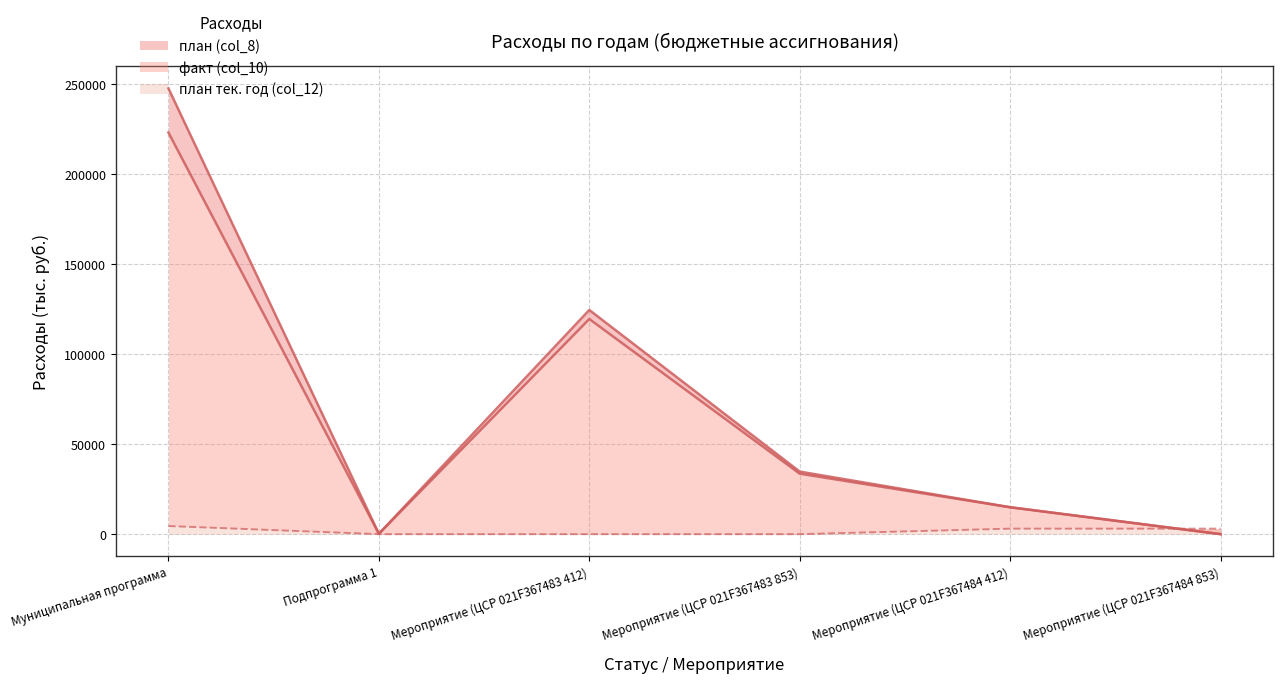

What is the difference between the maximum and minimum values in the план (col_8) series?

247806.1